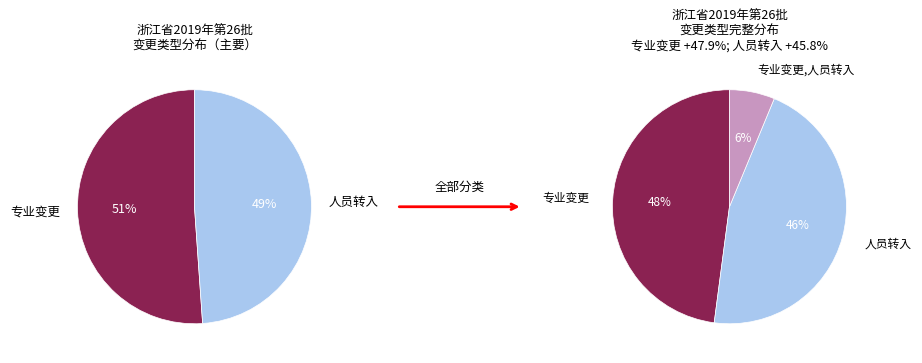

What percentage is the 专业变更,人员转入 slice, to the nearest percent?

6%